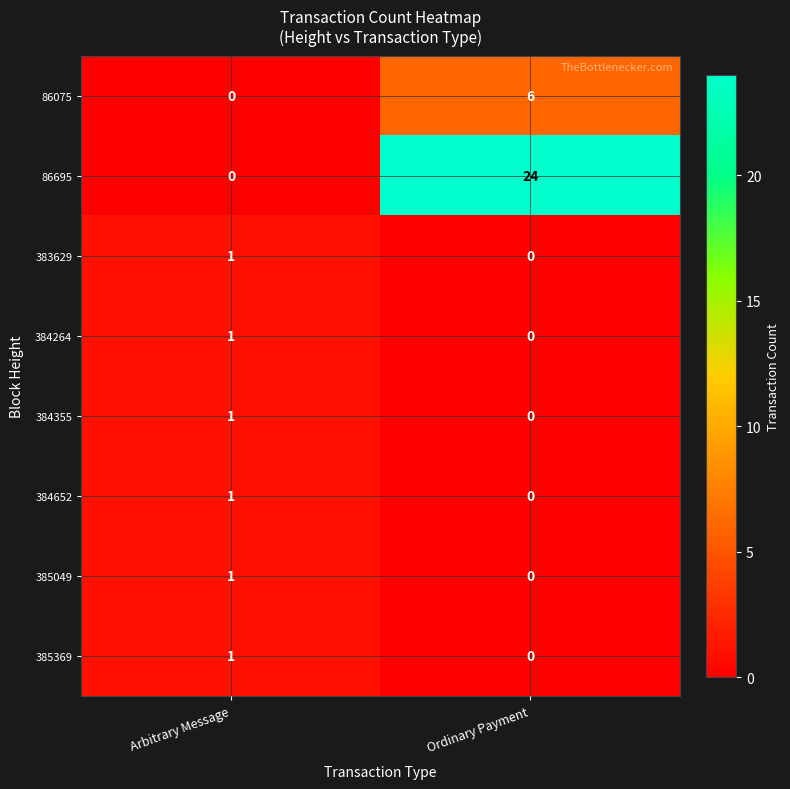

List the labels in order of 384652 value, smallest first.

Ordinary Payment, Arbitrary Message